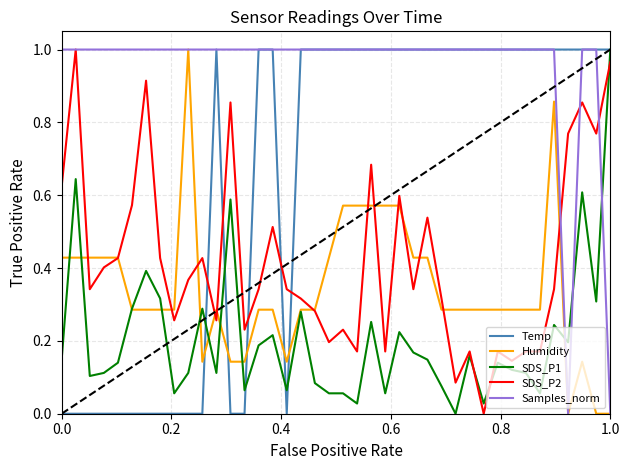

Does the chart display data point markers on the line(s)?

No